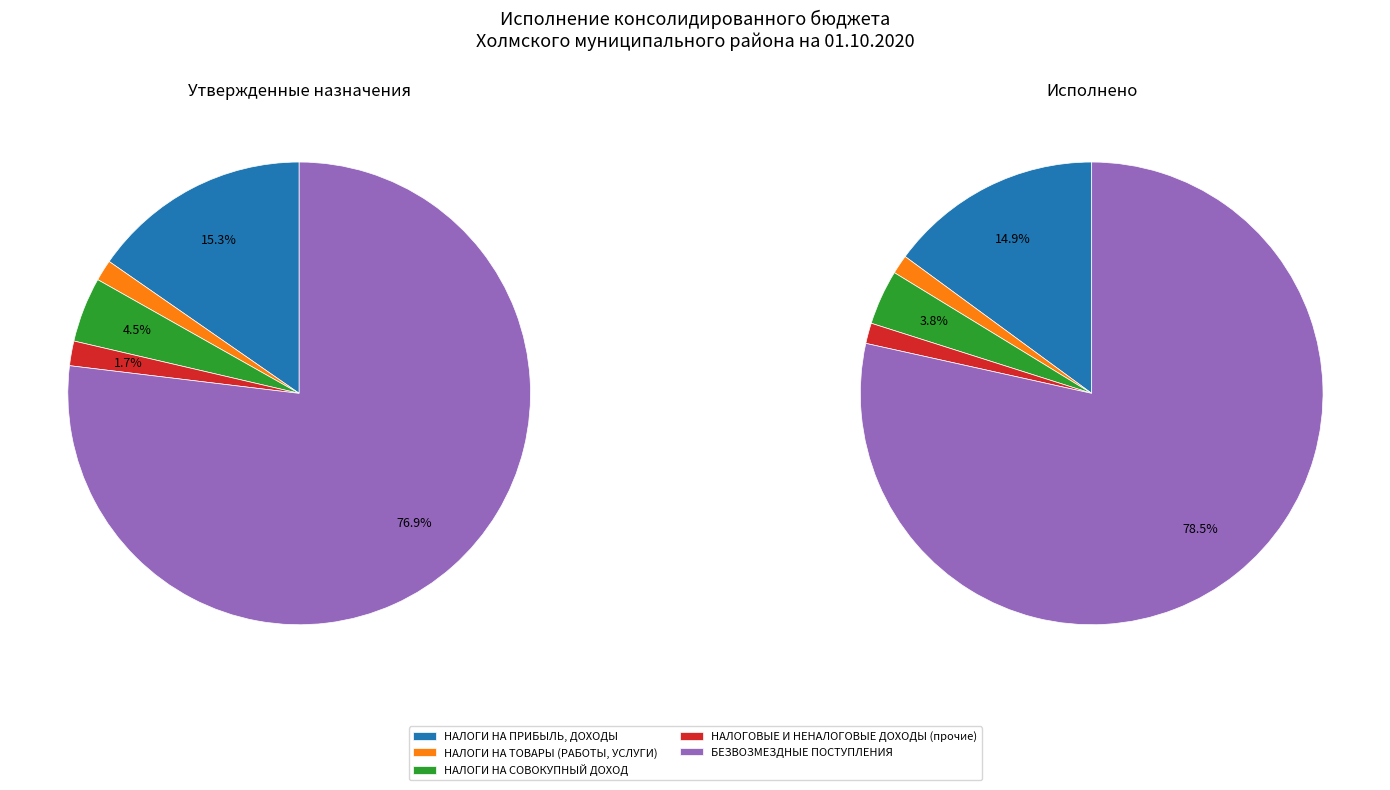

To the nearest percent, what portion does НАЛОГИ НА ТОВАРЫ (РАБОТЫ, УСЛУГИ) represent?

1%